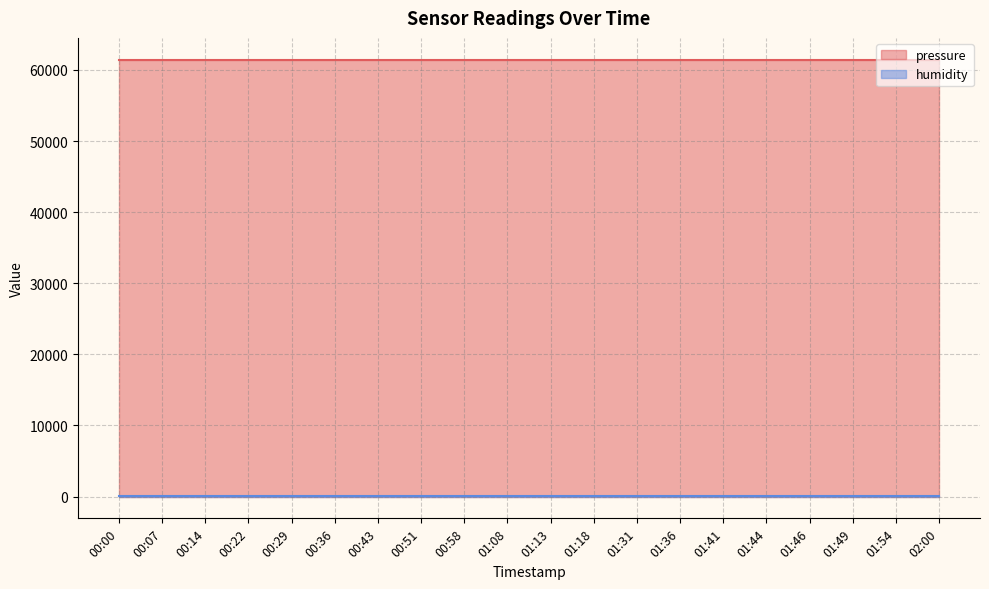

True or false: humidity and pressure cross at least once.

False